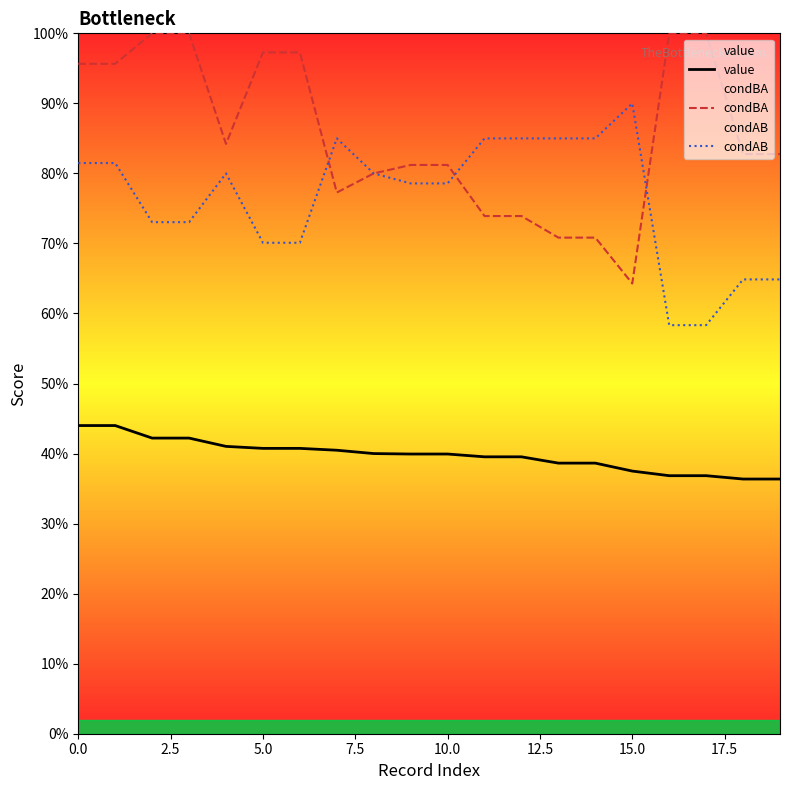

Is it true that value equals 0.4 at 17.5?

True